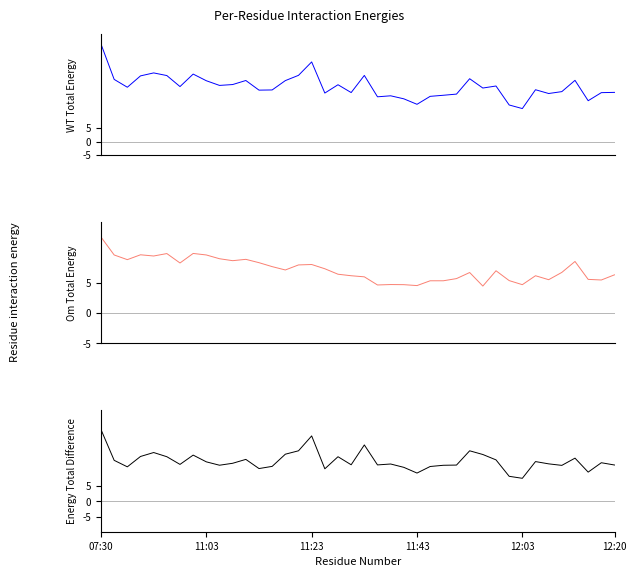

What is the total value across all series at 27?

35.3